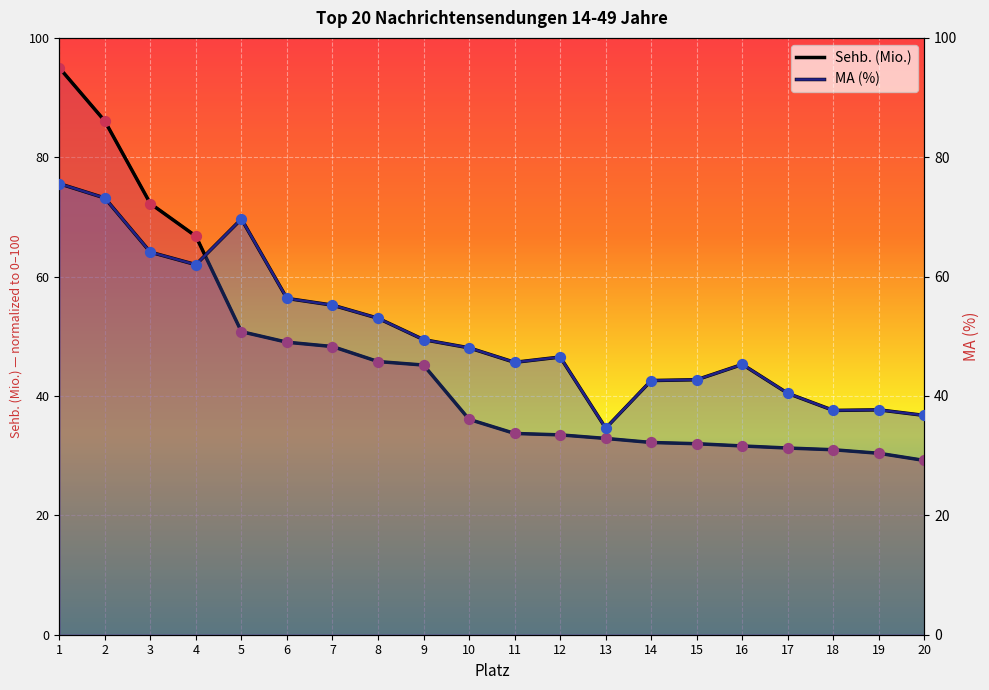

Which series contains the lowest Y value?

Sehb. (Mio.)